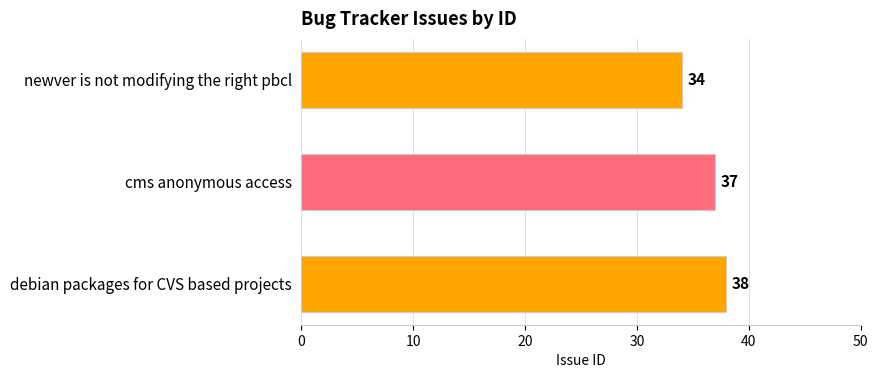

Reading bottom to top, list all the values displayed in this chart.

38	37	34